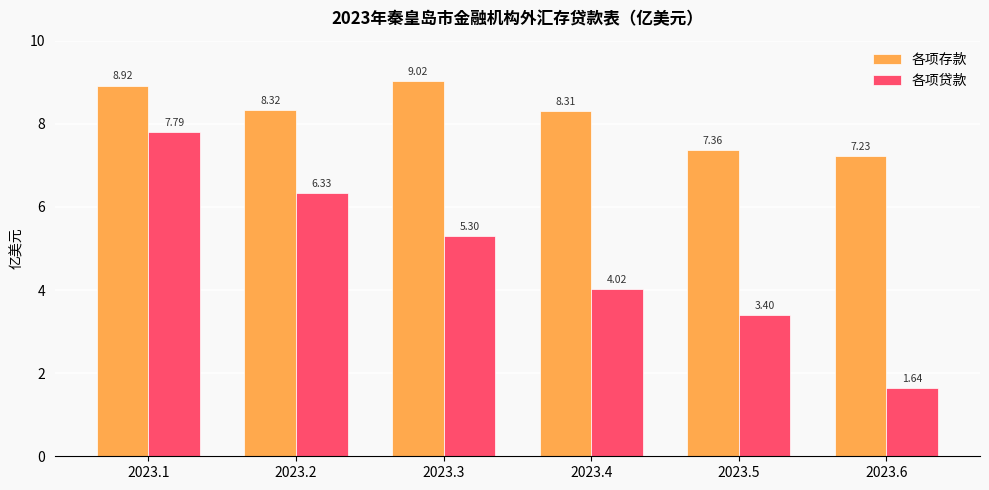

Which series has the widest spread of values?

各项贷款